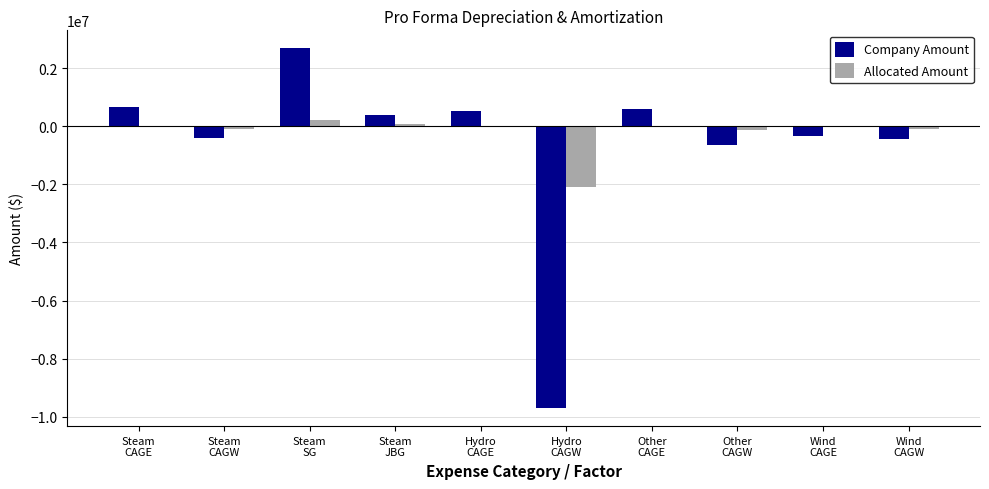

What is the sum of all Allocated Amount values?

-2120142.3